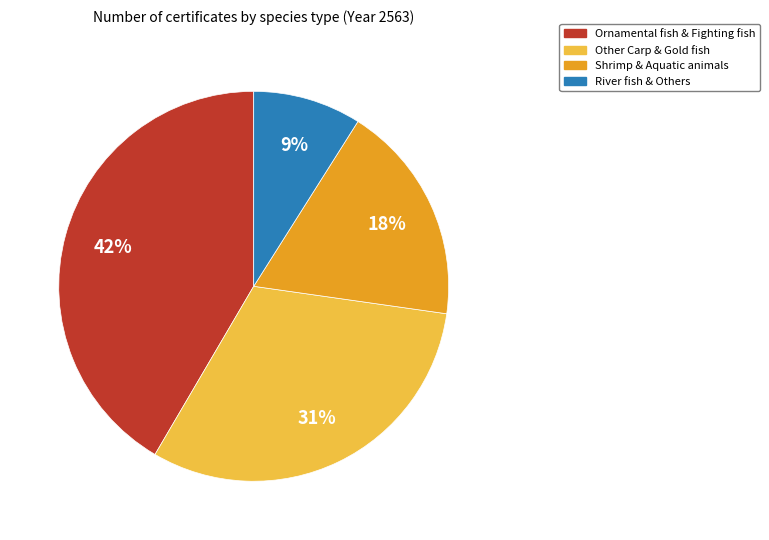

Which has a higher value, River fish & Others or Shrimp & Aquatic animals?

Shrimp & Aquatic animals